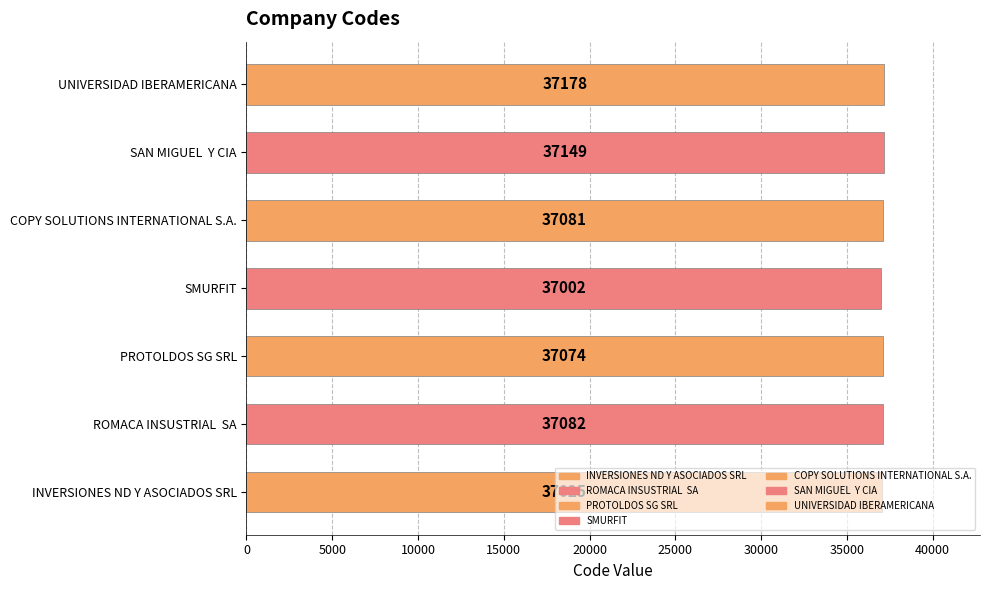

What is the greatest value displayed?

37178